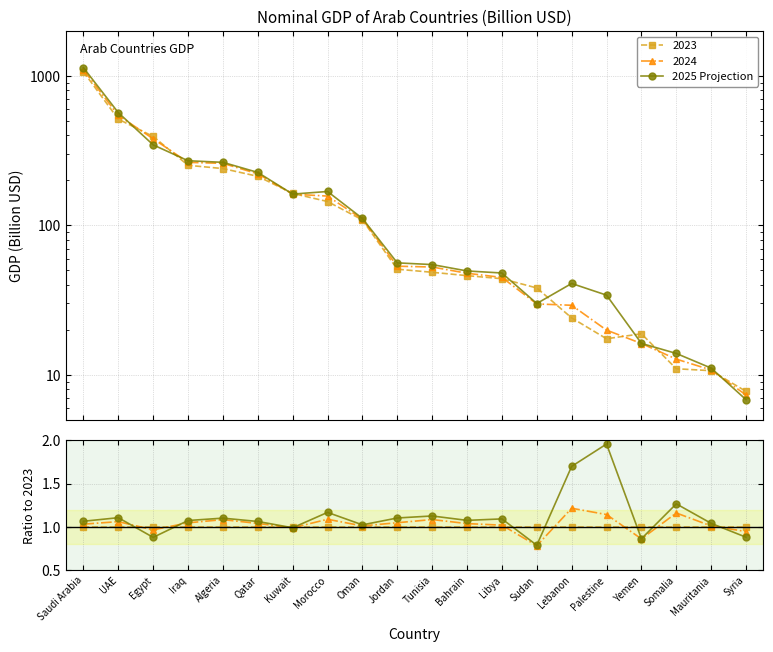

Which category has the highest value across all series?

Palestine